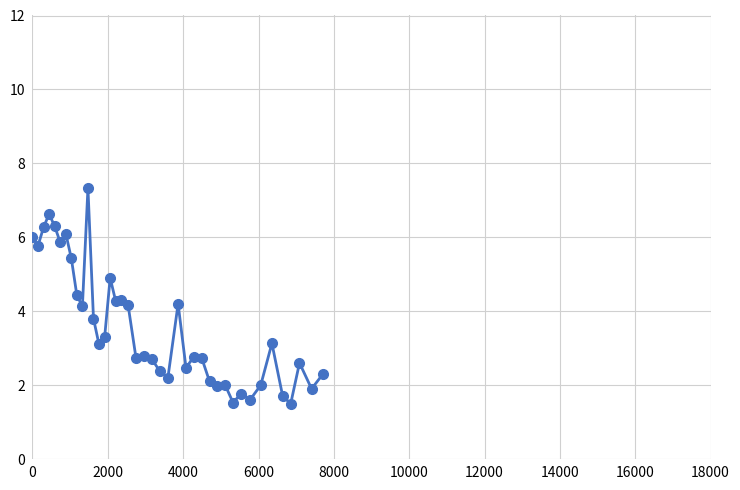

What is the smallest value displayed?

1.5